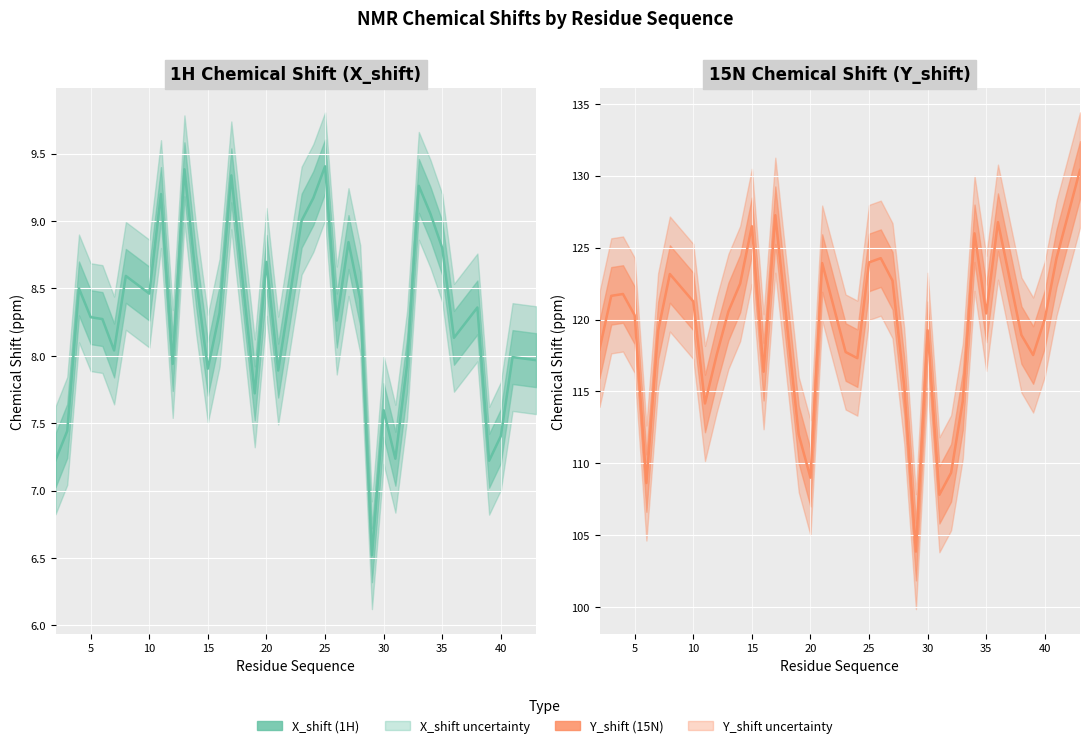

What is the average value of the X_shift series?

8.3